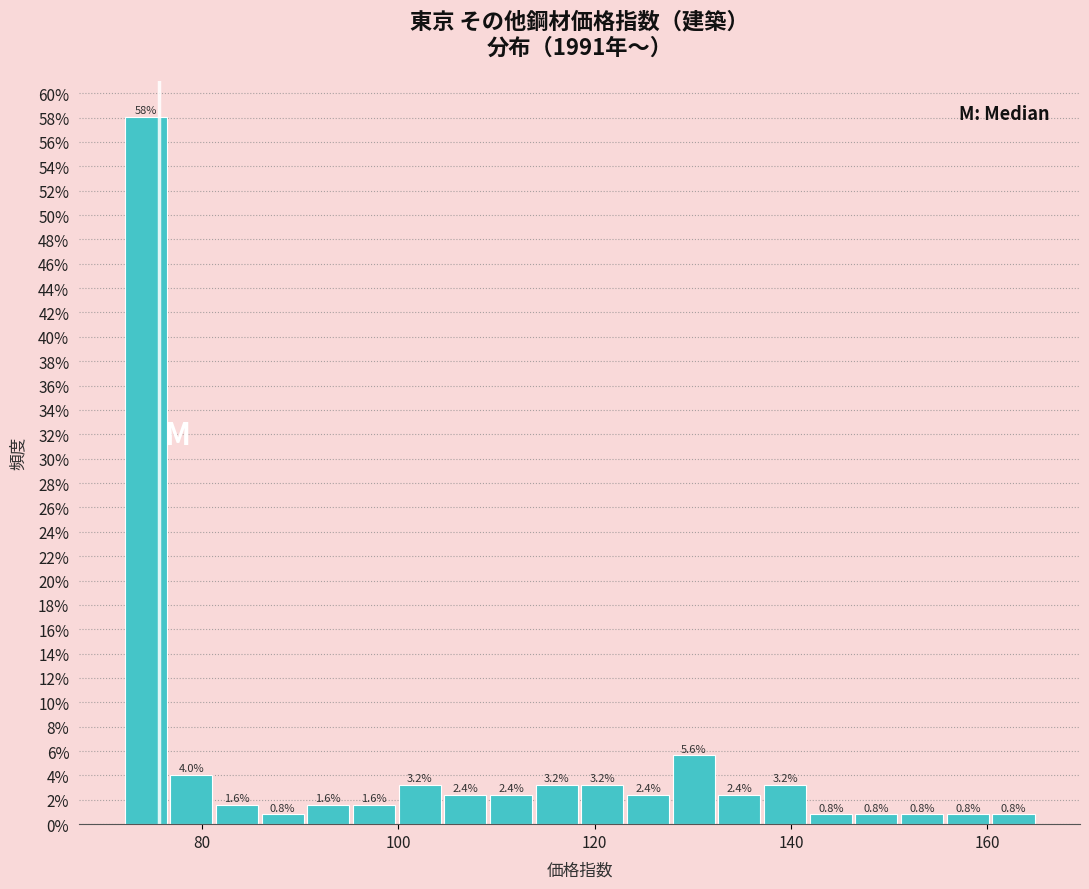

Read against the x-axis, roughly where is the centre of the tallest bar?

74